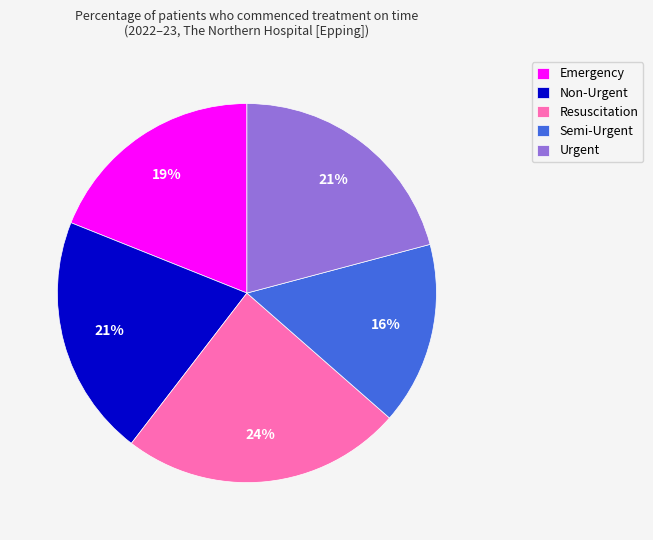

To the nearest percent, what is the difference between the largest and smallest slice percentages?

8%